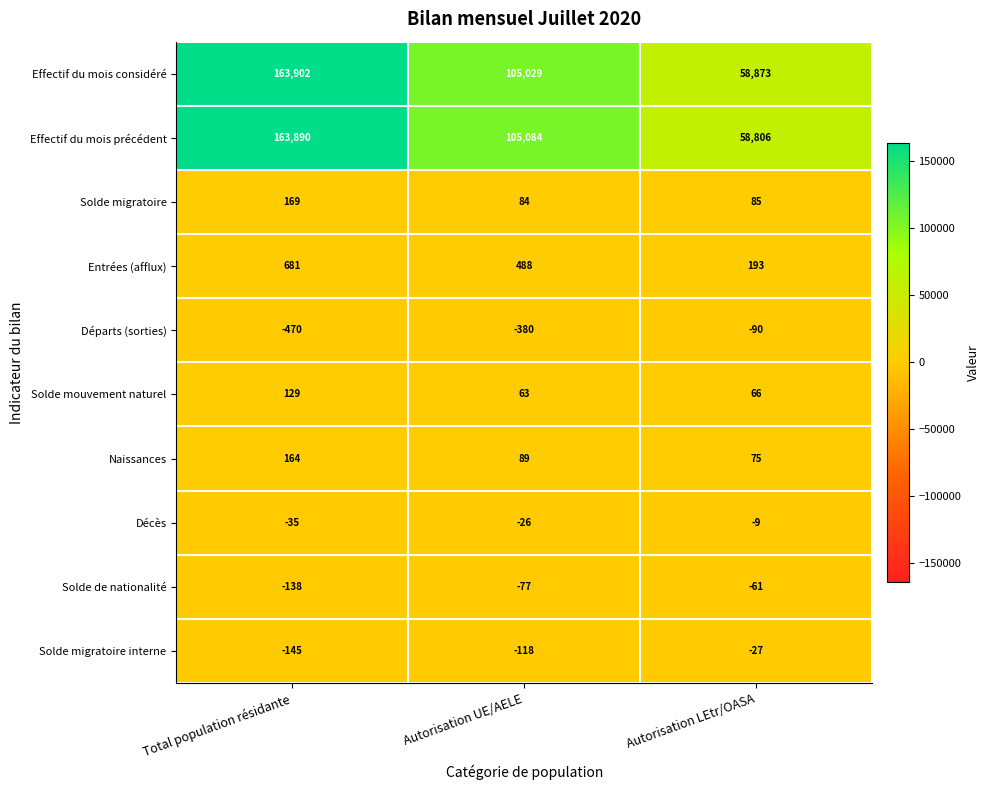

The value of Effectif du mois considéré at Autorisation LEtr/OASA is 58873. True or false?

True